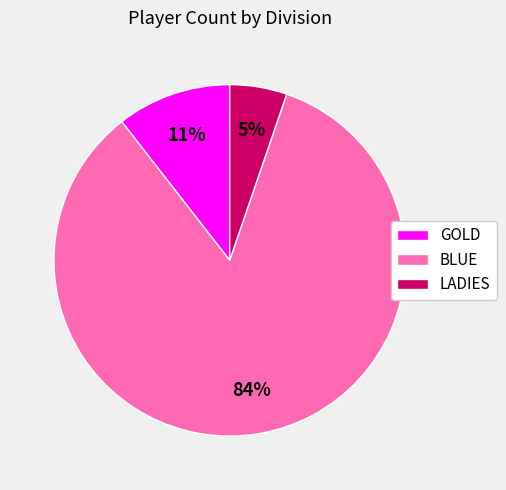

Rank the categories by value from highest to lowest.

BLUE, GOLD, LADIES